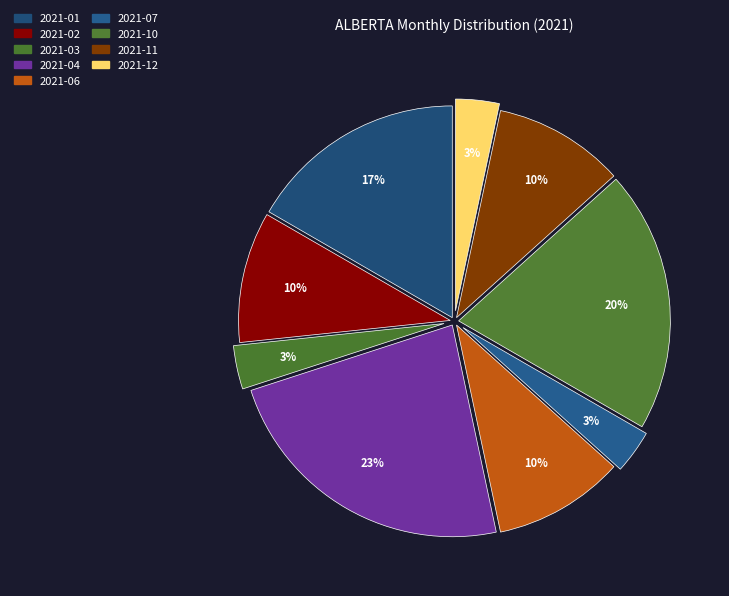

How many slices are in this pie chart?

9